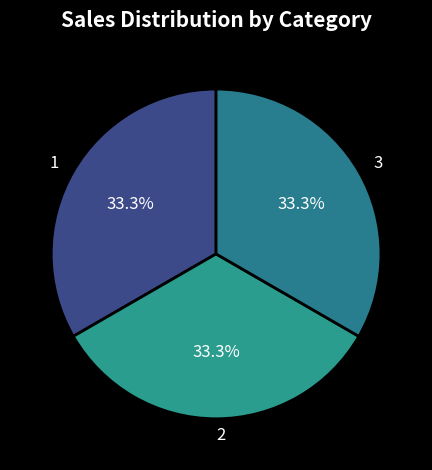

Approximately how many times larger is the value at 2 compared to 1?

1.0